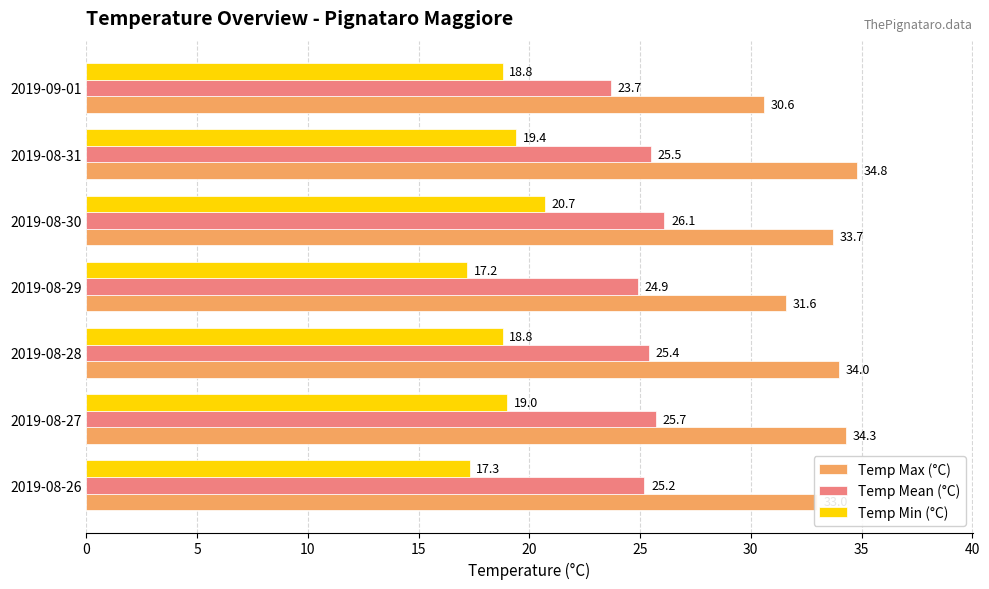

Which series changed the most between 2019-08-26 and 2019-08-29?

Temp Max (°C)